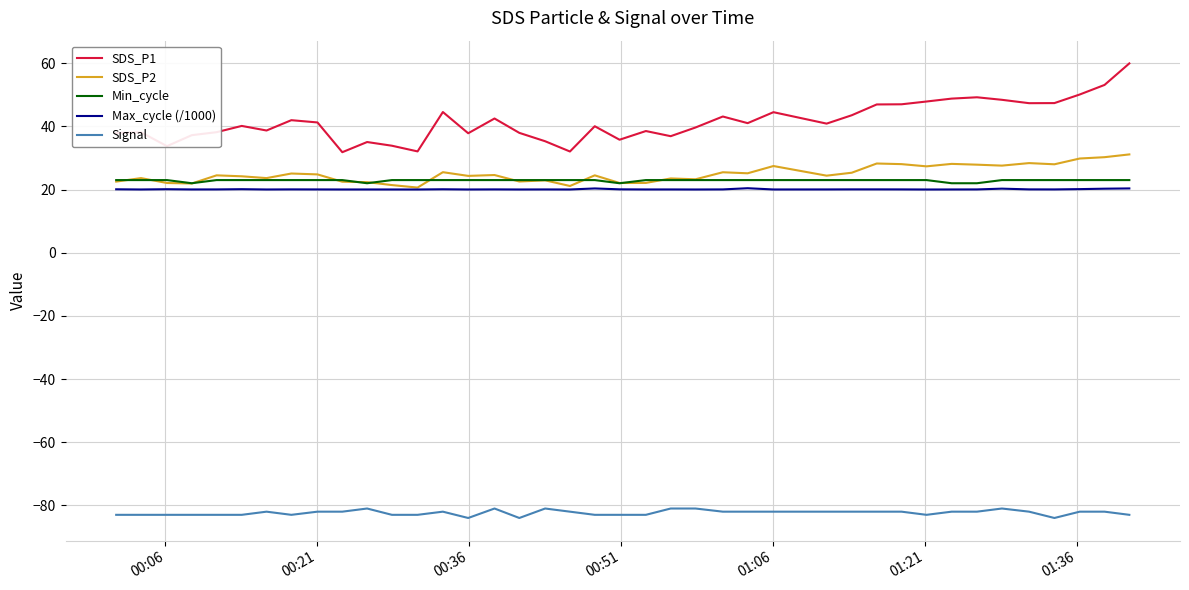

True or false: Min_cycle and SDS_P1 intersect in this chart.

False